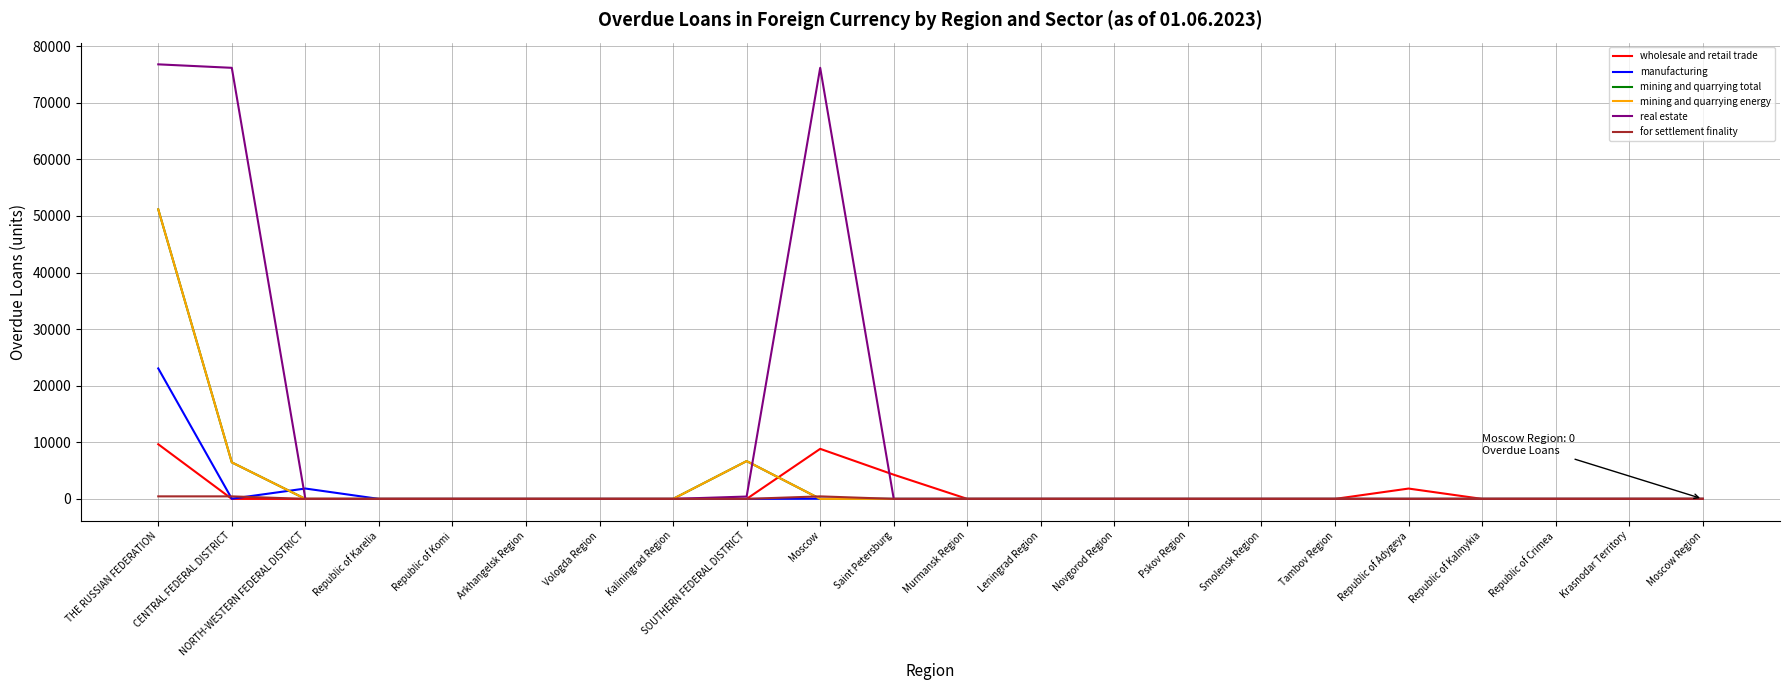

What position from the right is Republic of Komi?

18